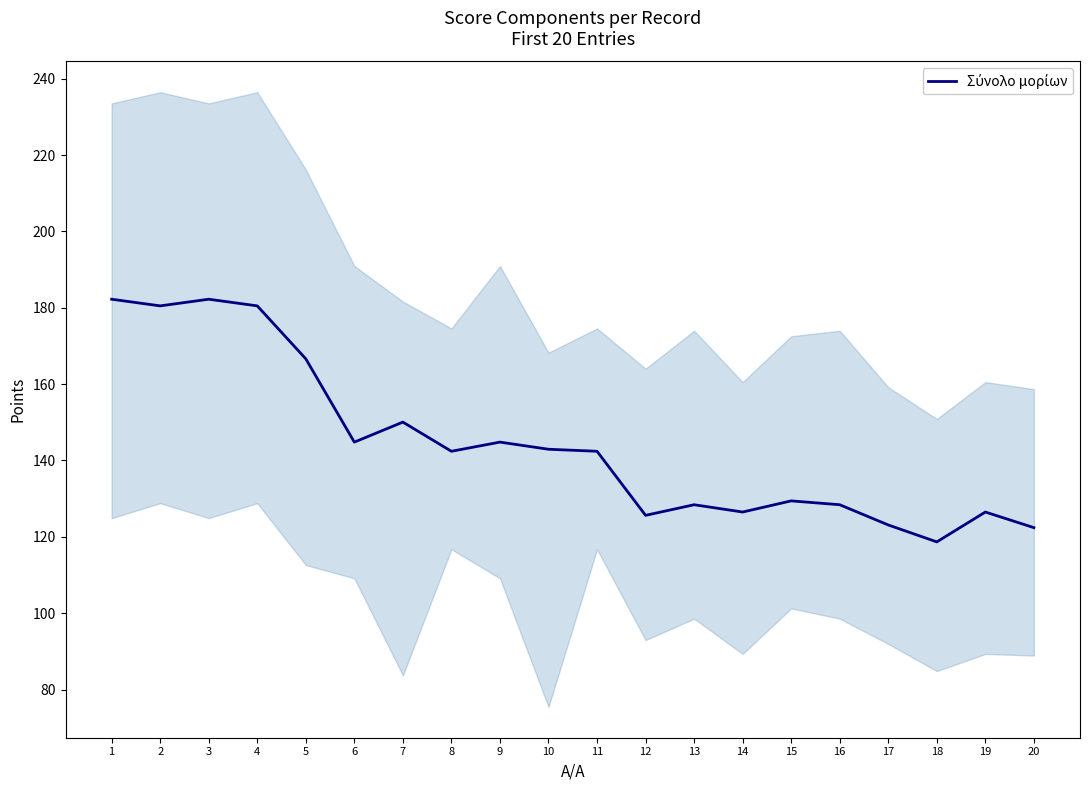

The value at 11 is 209.7. True or false?

False